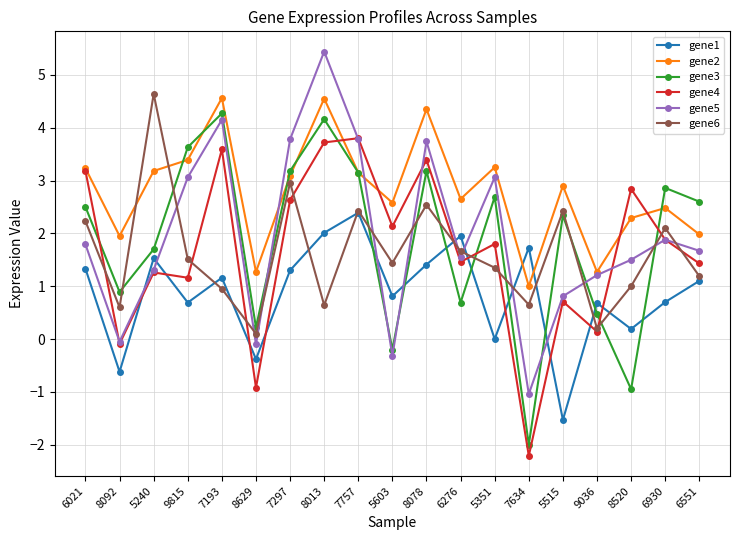

What is the spread (max minus min) of values at 6930?

2.2